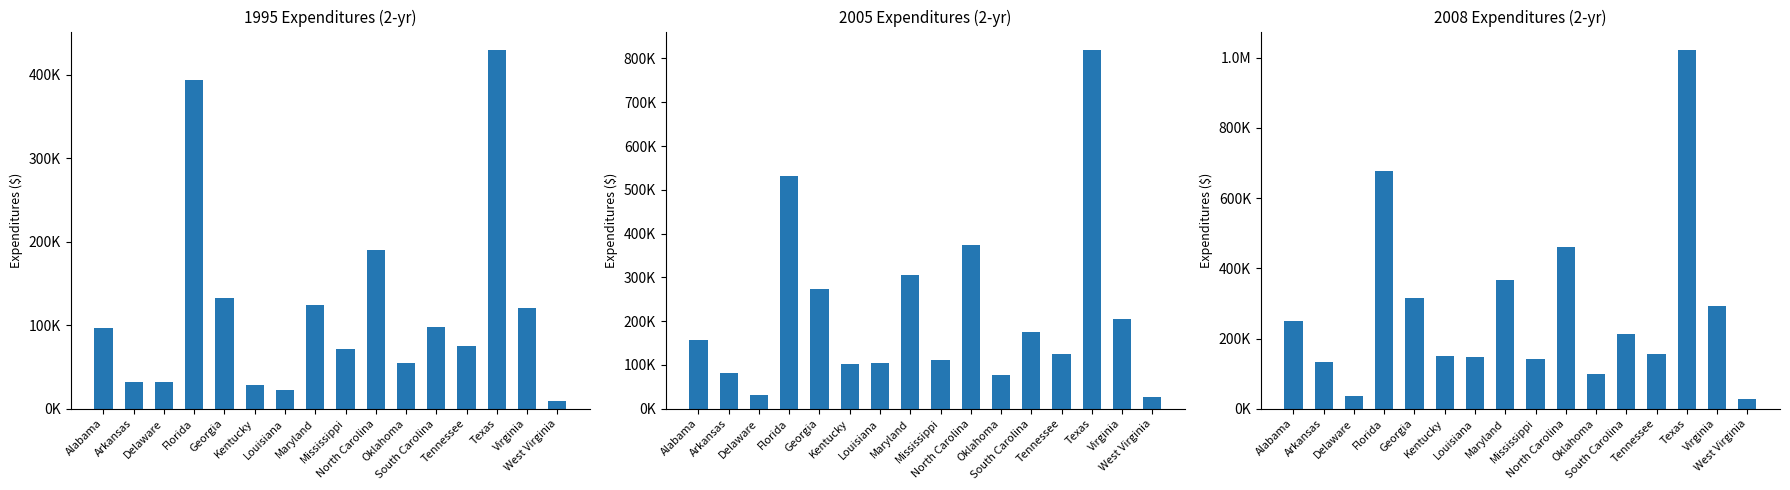

The 2004 series shows 304402.8 at Maryland. True or false?

True